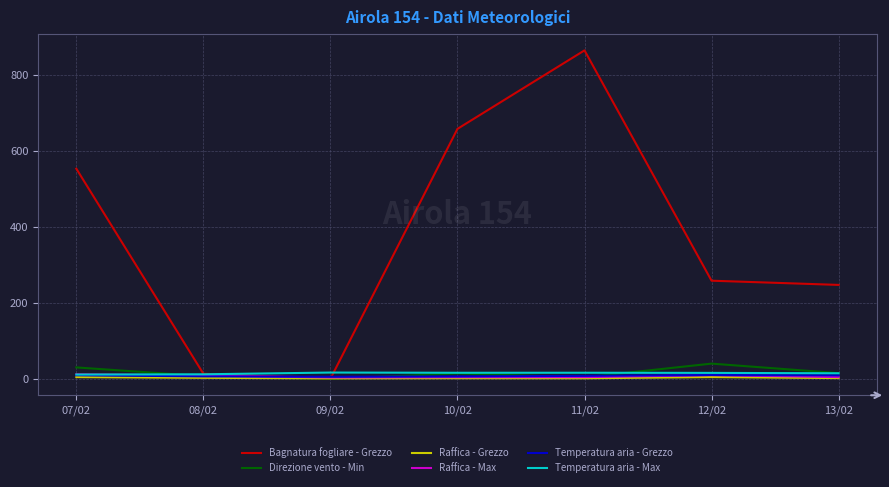

Does the chart display data point markers on the line(s)?

No